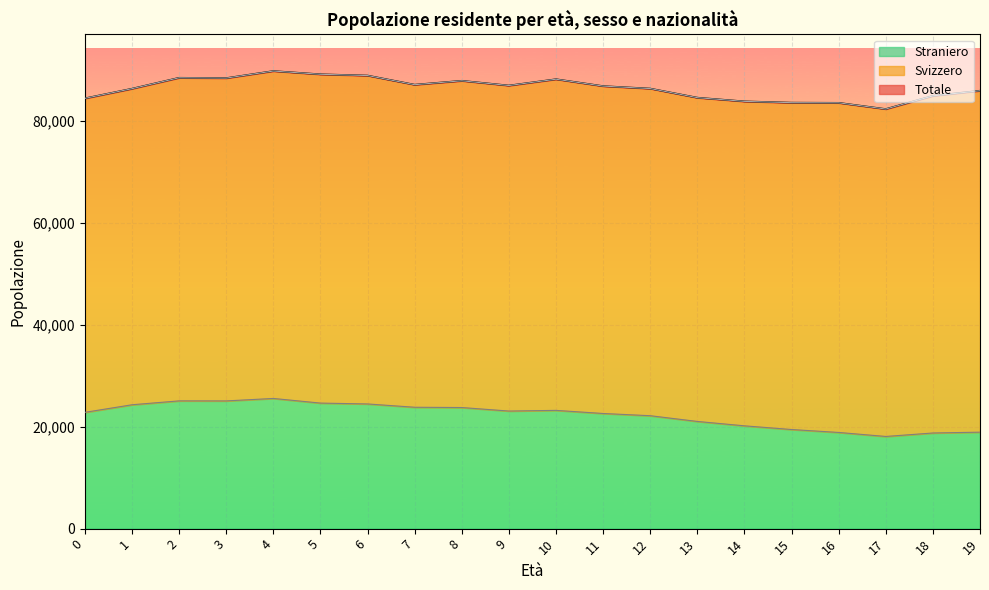

What is the difference between the maximum and minimum values in the Straniero series?

7453